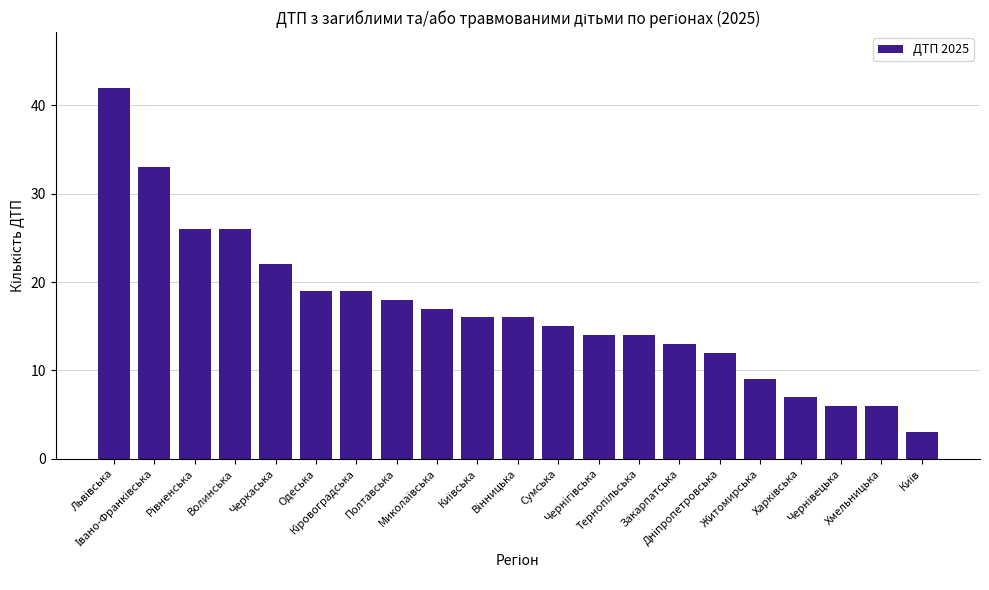

What is the value of the 16th bar from the left?

12